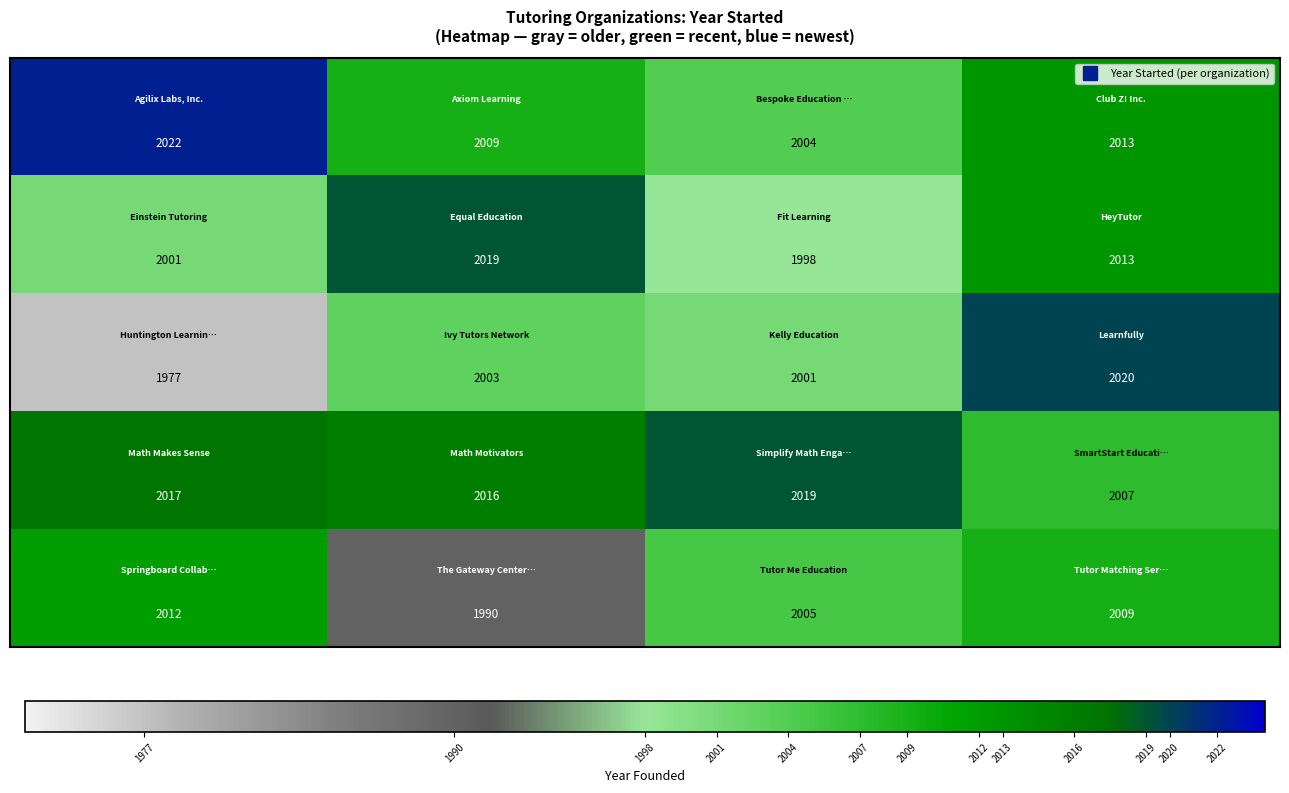

What is the smallest value displayed?

1977